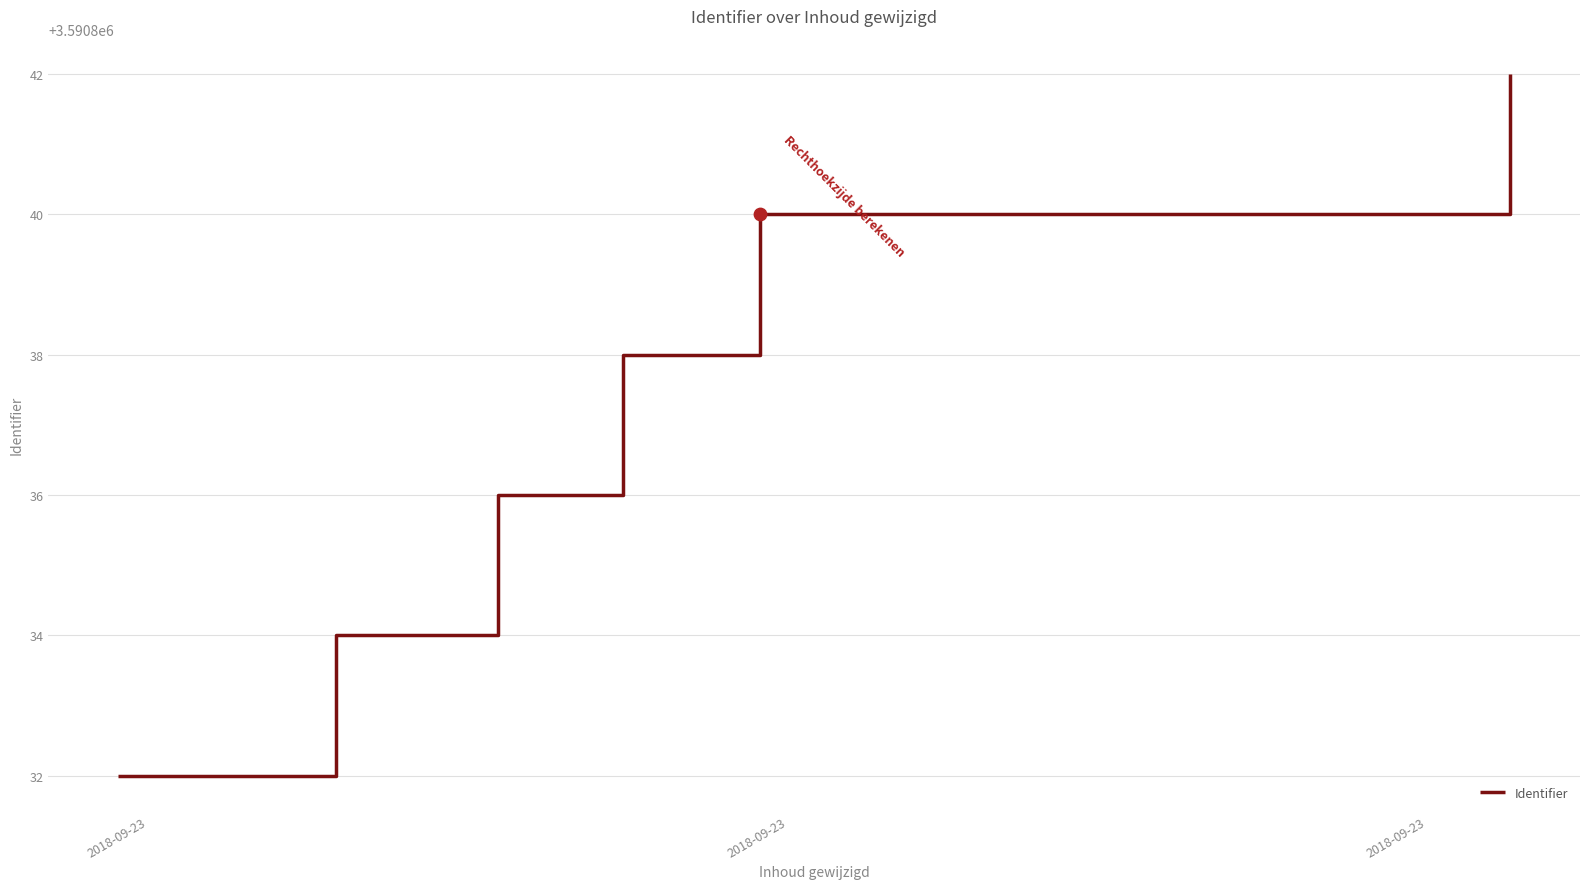

What is the average value?

3590837